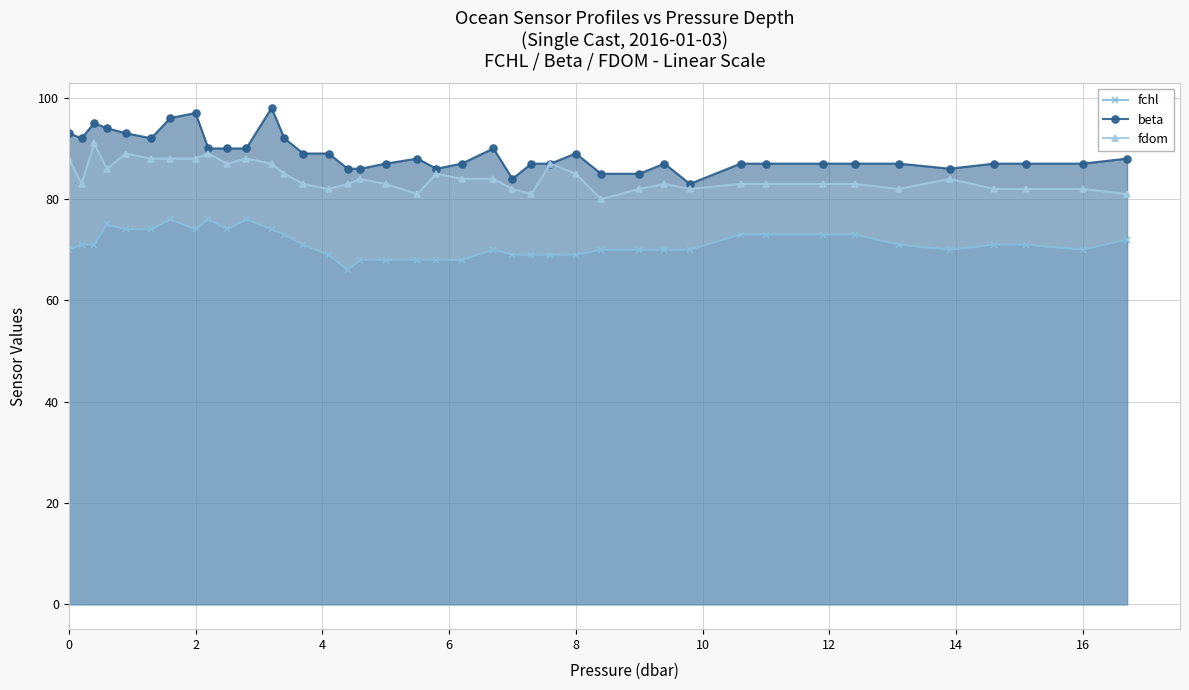

Reading left to right, transcribe all the data shown in this chart.

fchl: 70	71	71	75	74	74	76	74	76	74	76	74	73	71	69	66	68	68	68	68	68	70	69	69	69	69	70	70	70	70	73	73	73	73	71	70	71	71	70	72
beta: 93	92	95	94	93	92	96	97	90	90	90	98	92	89	89	86	86	87	88	86	87	90	84	87	87	89	85	85	87	83	87	87	87	87	87	86	87	87	87	88
fdom: 88	83	91	86	89	88	88	88	89	87	88	87	85	83	82	83	84	83	81	85	84	84	82	81	87	85	80	82	83	82	83	83	83	83	82	84	82	82	82	81